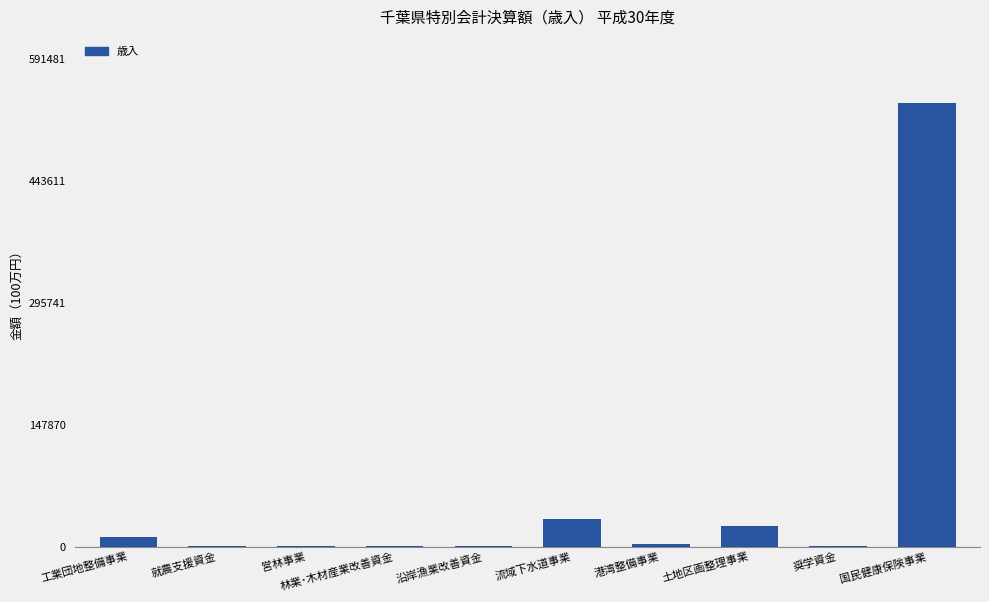

What is the change in value from 営林事業 to 沿岸漁業改善資金?

+167.4